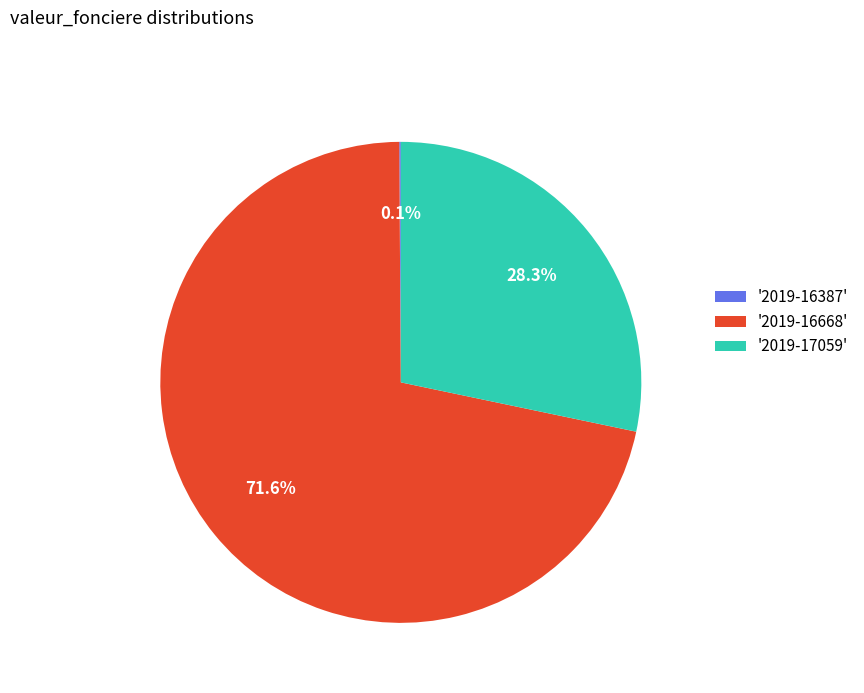

Does any single category account for the majority?

Yes